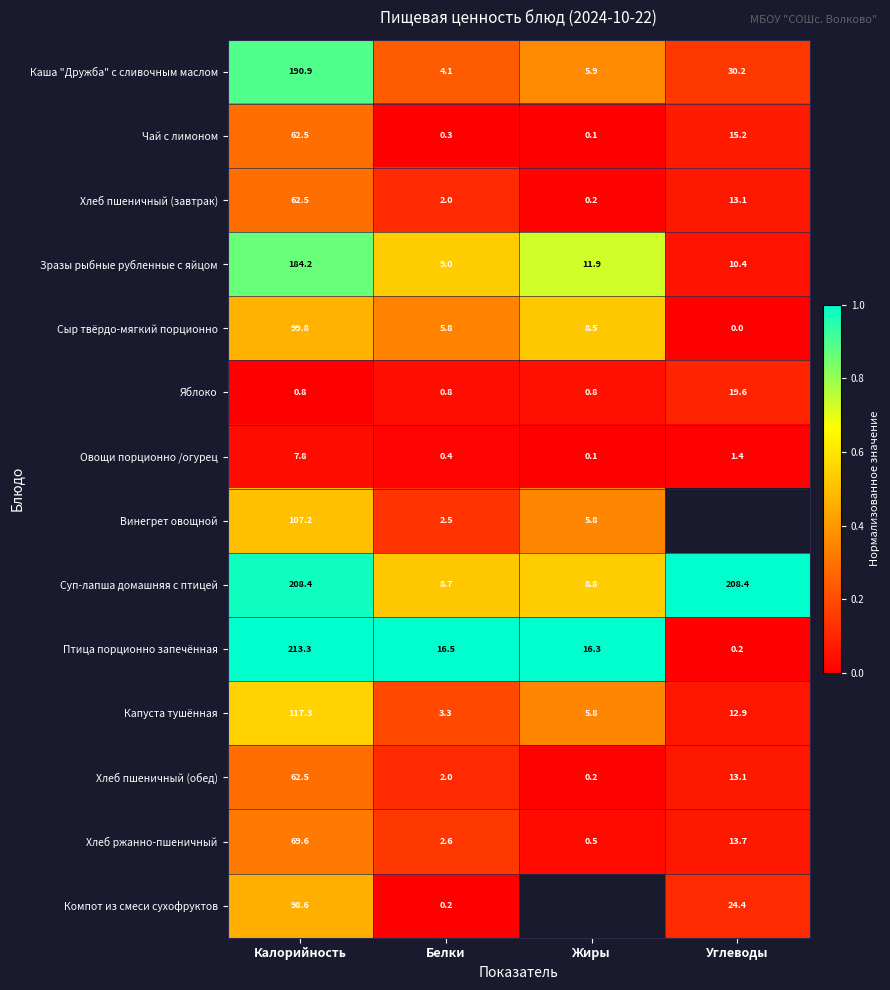

Rank the categories by Хлеб пшеничный (обед) value from highest to lowest.

Калорийность, Углеводы, Белки, Жиры